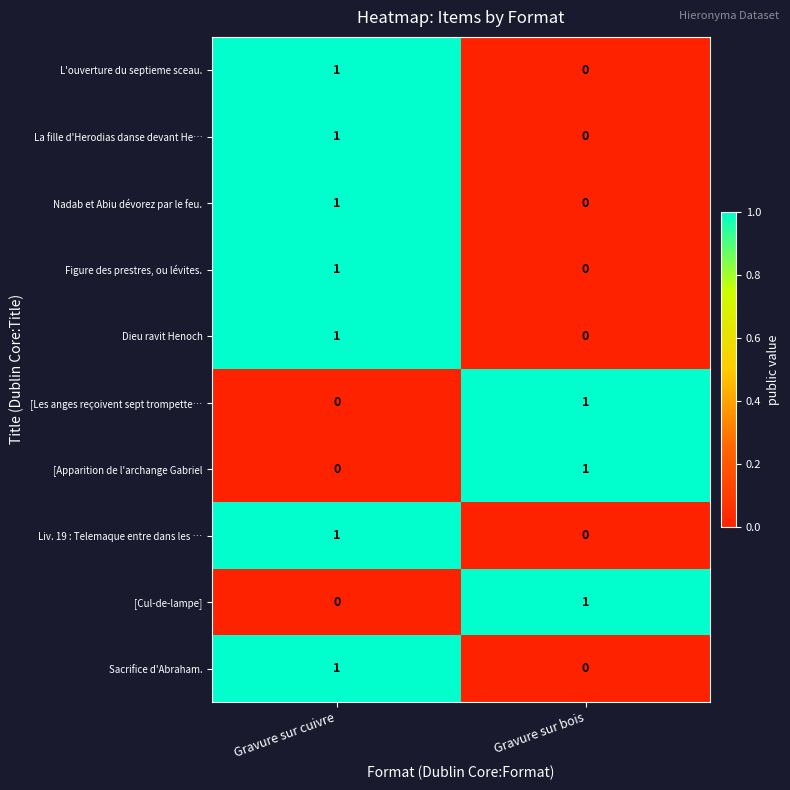

Is it true that [Apparition de l'archange Gabriel equals 1 at Gravure sur bois?

True